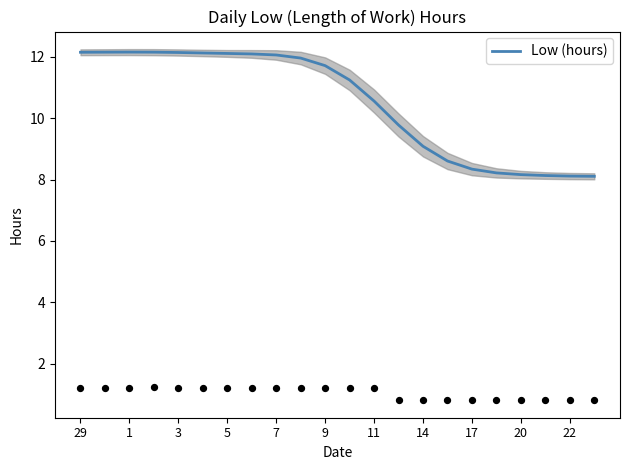

True or false: Low (hours) has a value of 21.5 at 3.

False